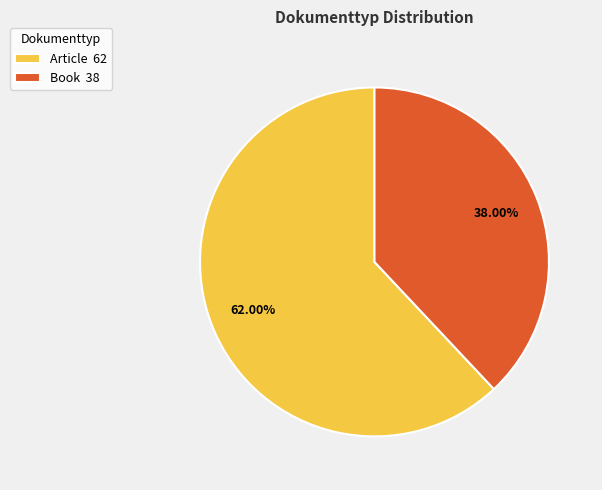

Combined, what portion of the pie is Book and Article?

100.0%